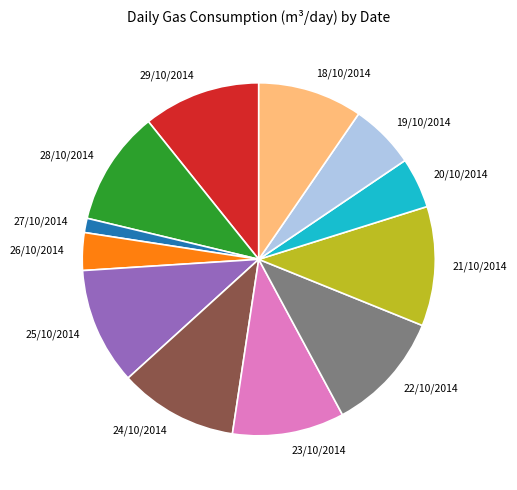

Count the number of slices in the pie.

12